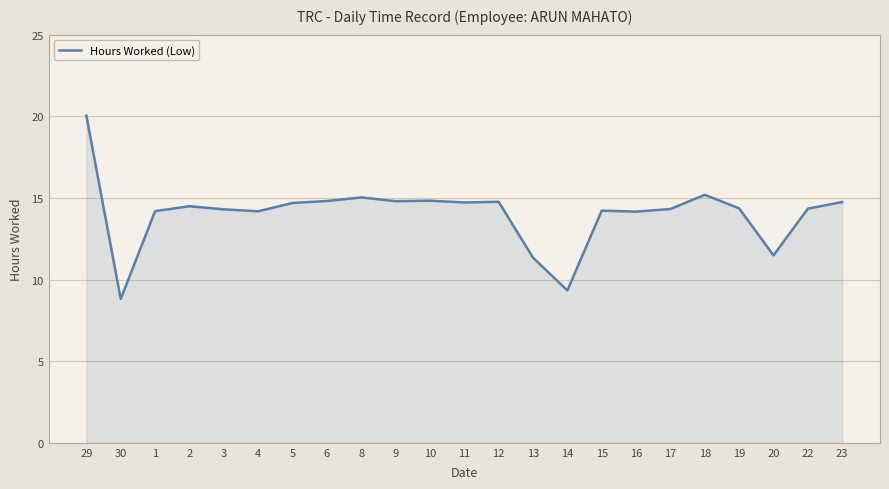

The chart shows a value of 14.7 at 5. True or false?

True